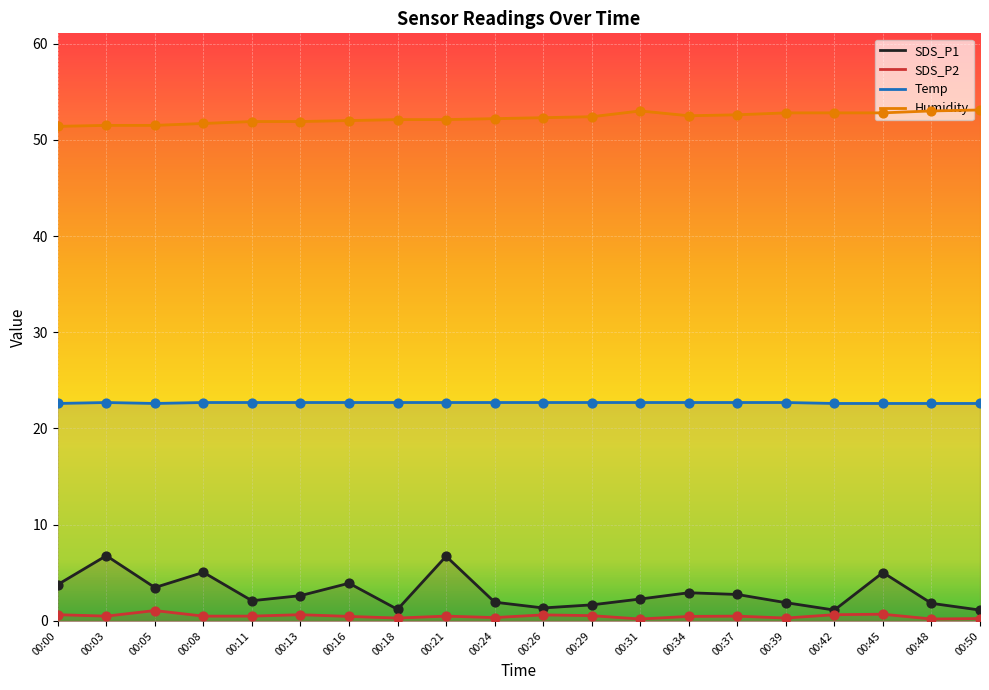

Which series has the largest Y range (max minus min)?

SDS_P1